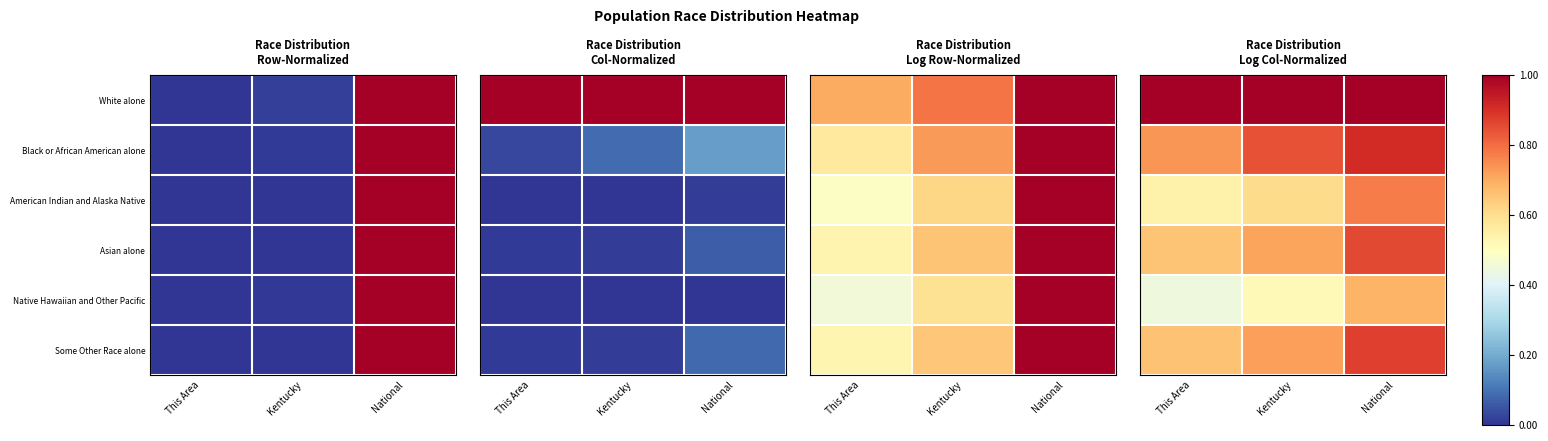

The value of White alone at Kentucky is 1.0. True or false?

True